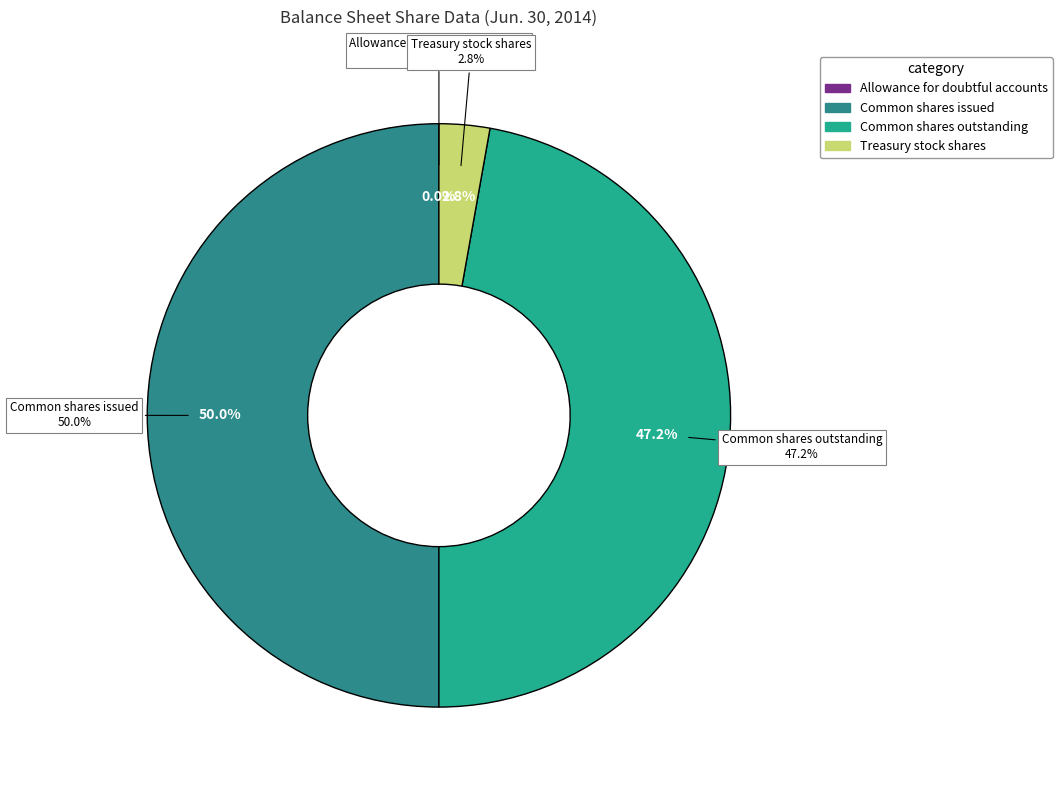

What is the largest slice in the pie chart?

Common stock, shares issued